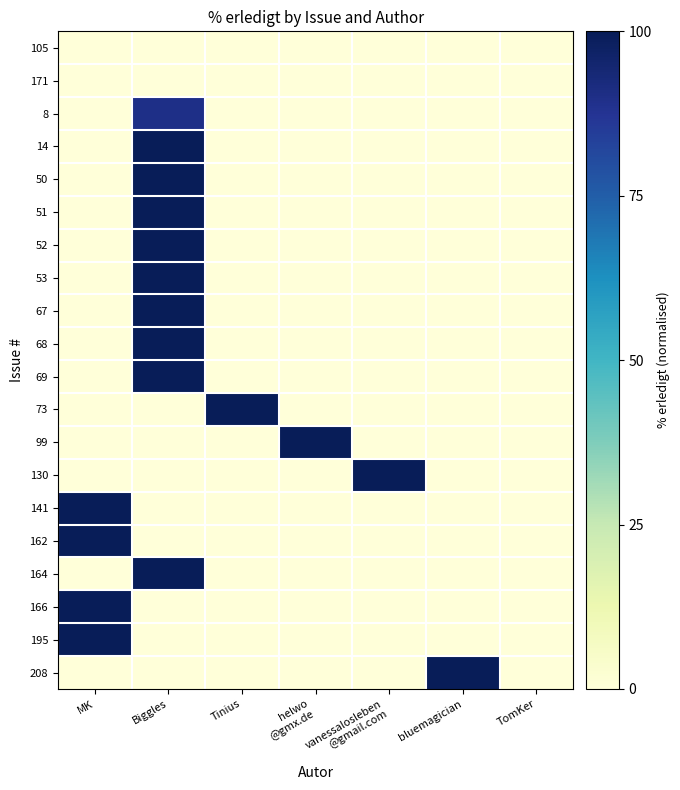

Reading right to left, extract all data points from this chart.

105: TomKer=0.0	bluemagician=0.0	vanessalosleben
@gmail.com=0.0	helwo
@gmx.de=0.0	Tinius=0.0	Biggles=0.0	MK=0.0
171: TomKer=0.0	bluemagician=0.0	vanessalosleben
@gmail.com=0.0	helwo
@gmx.de=0.0	Tinius=0.0	Biggles=0.0	MK=0.0
8: TomKer=0.0	bluemagician=0.0	vanessalosleben
@gmail.com=0.0	helwo
@gmx.de=0.0	Tinius=0.0	Biggles=0.9	MK=0.0
14: TomKer=0.0	bluemagician=0.0	vanessalosleben
@gmail.com=0.0	helwo
@gmx.de=0.0	Tinius=0.0	Biggles=1.0	MK=0.0
50: TomKer=0.0	bluemagician=0.0	vanessalosleben
@gmail.com=0.0	helwo
@gmx.de=0.0	Tinius=0.0	Biggles=1.0	MK=0.0
51: TomKer=0.0	bluemagician=0.0	vanessalosleben
@gmail.com=0.0	helwo
@gmx.de=0.0	Tinius=0.0	Biggles=1.0	MK=0.0
52: TomKer=0.0	bluemagician=0.0	vanessalosleben
@gmail.com=0.0	helwo
@gmx.de=0.0	Tinius=0.0	Biggles=1.0	MK=0.0
53: TomKer=0.0	bluemagician=0.0	vanessalosleben
@gmail.com=0.0	helwo
@gmx.de=0.0	Tinius=0.0	Biggles=1.0	MK=0.0
67: TomKer=0.0	bluemagician=0.0	vanessalosleben
@gmail.com=0.0	helwo
@gmx.de=0.0	Tinius=0.0	Biggles=1.0	MK=0.0
68: TomKer=0.0	bluemagician=0.0	vanessalosleben
@gmail.com=0.0	helwo
@gmx.de=0.0	Tinius=0.0	Biggles=1.0	MK=0.0
69: TomKer=0.0	bluemagician=0.0	vanessalosleben
@gmail.com=0.0	helwo
@gmx.de=0.0	Tinius=0.0	Biggles=1.0	MK=0.0
73: TomKer=0.0	bluemagician=0.0	vanessalosleben
@gmail.com=0.0	helwo
@gmx.de=0.0	Tinius=1.0	Biggles=0.0	MK=0.0
99: TomKer=0.0	bluemagician=0.0	vanessalosleben
@gmail.com=0.0	helwo
@gmx.de=1.0	Tinius=0.0	Biggles=0.0	MK=0.0
130: TomKer=0.0	bluemagician=0.0	vanessalosleben
@gmail.com=1.0	helwo
@gmx.de=0.0	Tinius=0.0	Biggles=0.0	MK=0.0
141: TomKer=0.0	bluemagician=0.0	vanessalosleben
@gmail.com=0.0	helwo
@gmx.de=0.0	Tinius=0.0	Biggles=0.0	MK=1.0
162: TomKer=0.0	bluemagician=0.0	vanessalosleben
@gmail.com=0.0	helwo
@gmx.de=0.0	Tinius=0.0	Biggles=0.0	MK=1.0
164: TomKer=0.0	bluemagician=0.0	vanessalosleben
@gmail.com=0.0	helwo
@gmx.de=0.0	Tinius=0.0	Biggles=1.0	MK=0.0
166: TomKer=0.0	bluemagician=0.0	vanessalosleben
@gmail.com=0.0	helwo
@gmx.de=0.0	Tinius=0.0	Biggles=0.0	MK=1.0
195: TomKer=0.0	bluemagician=0.0	vanessalosleben
@gmail.com=0.0	helwo
@gmx.de=0.0	Tinius=0.0	Biggles=0.0	MK=1.0
208: TomKer=0.0	bluemagician=1.0	vanessalosleben
@gmail.com=0.0	helwo
@gmx.de=0.0	Tinius=0.0	Biggles=0.0	MK=0.0